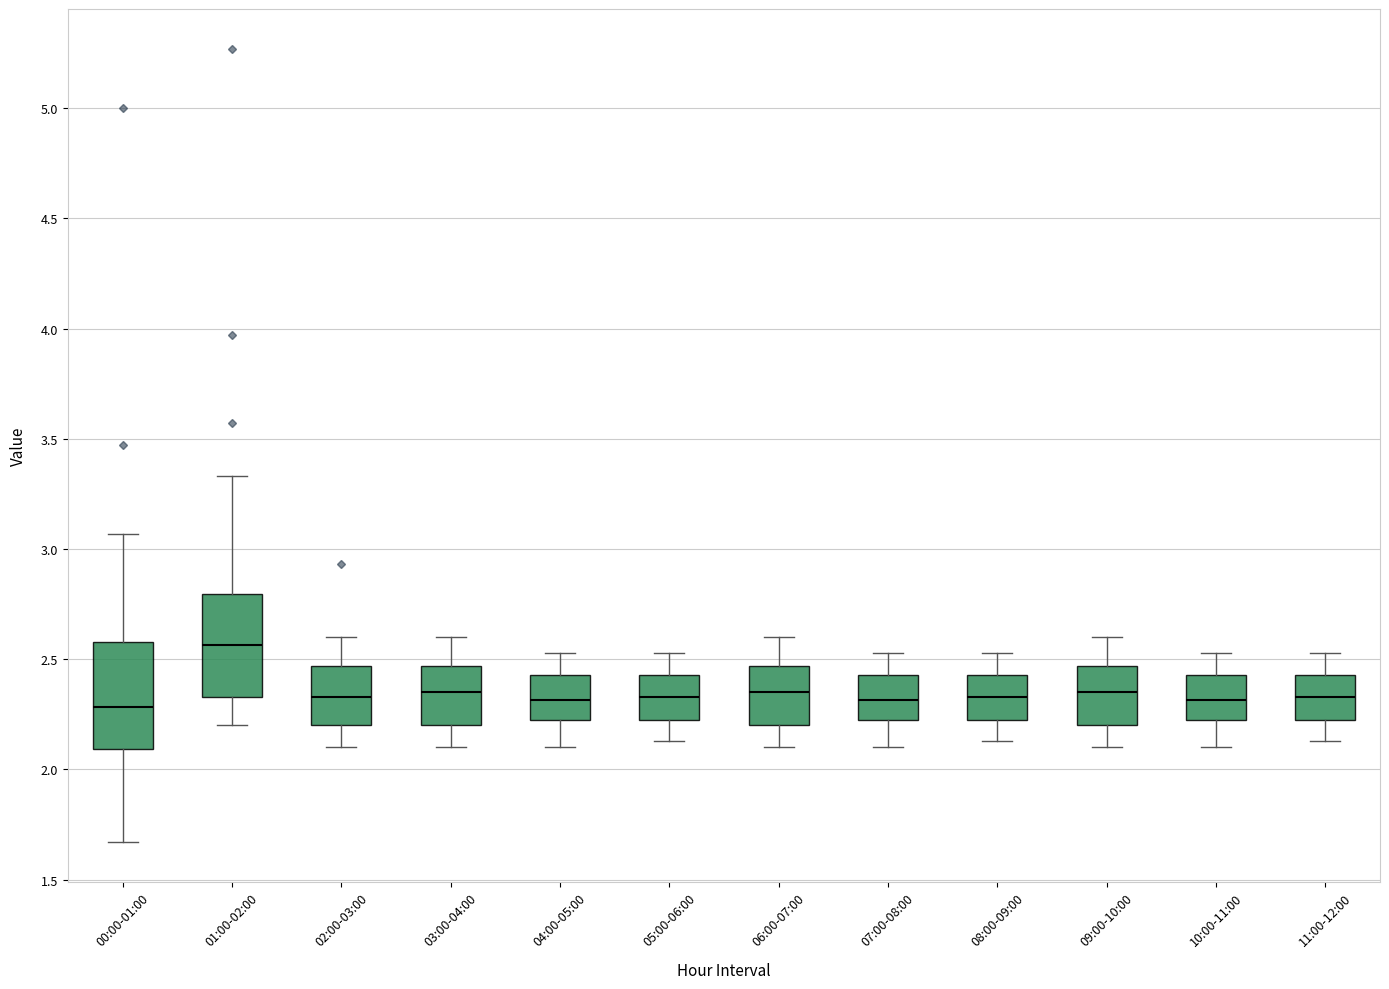

Which box's median line is the highest?

01:00-02:00